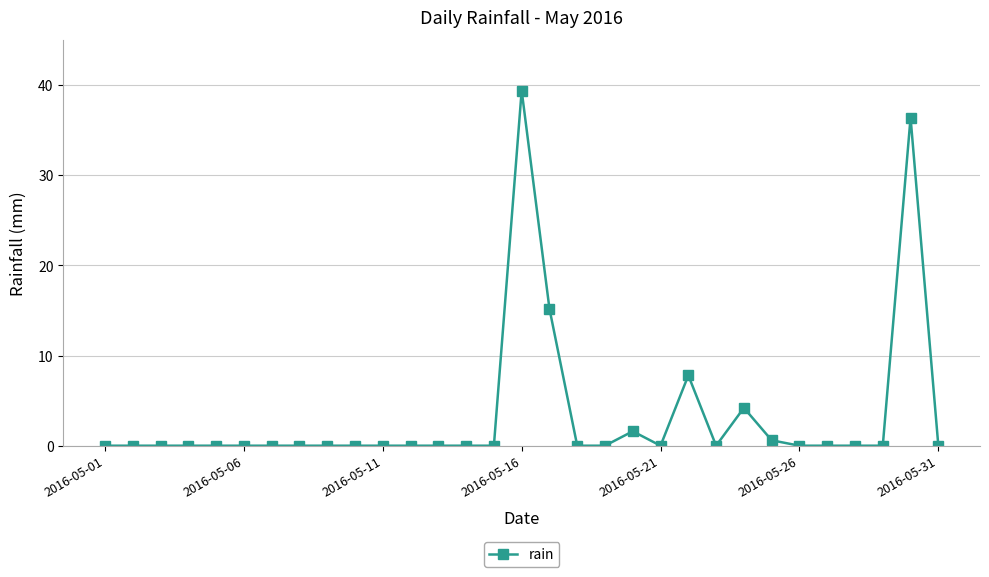

True or false: the data has more than 0 interior local peaks.

True